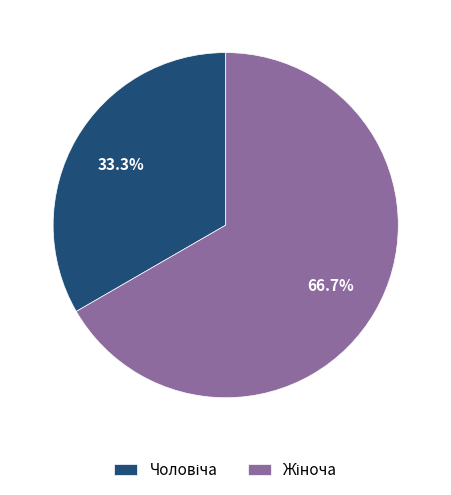

Is there any slice that represents more than half of the pie?

Yes